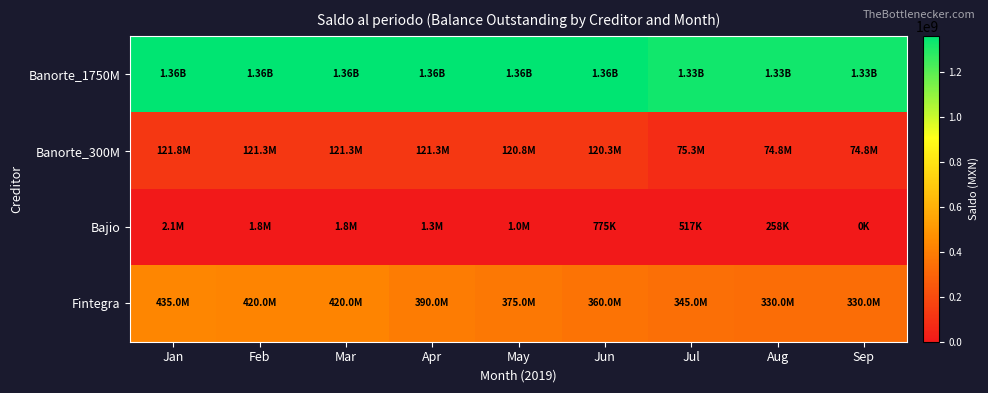

How many series are shown in this chart?

4